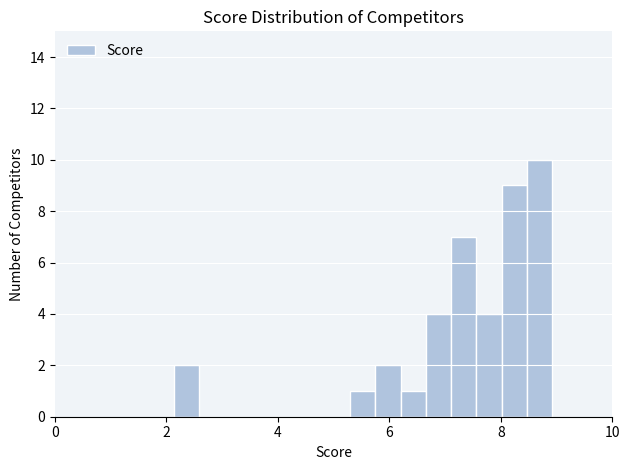

Read against the x-axis, roughly where is the centre of the tallest bar?

8.6